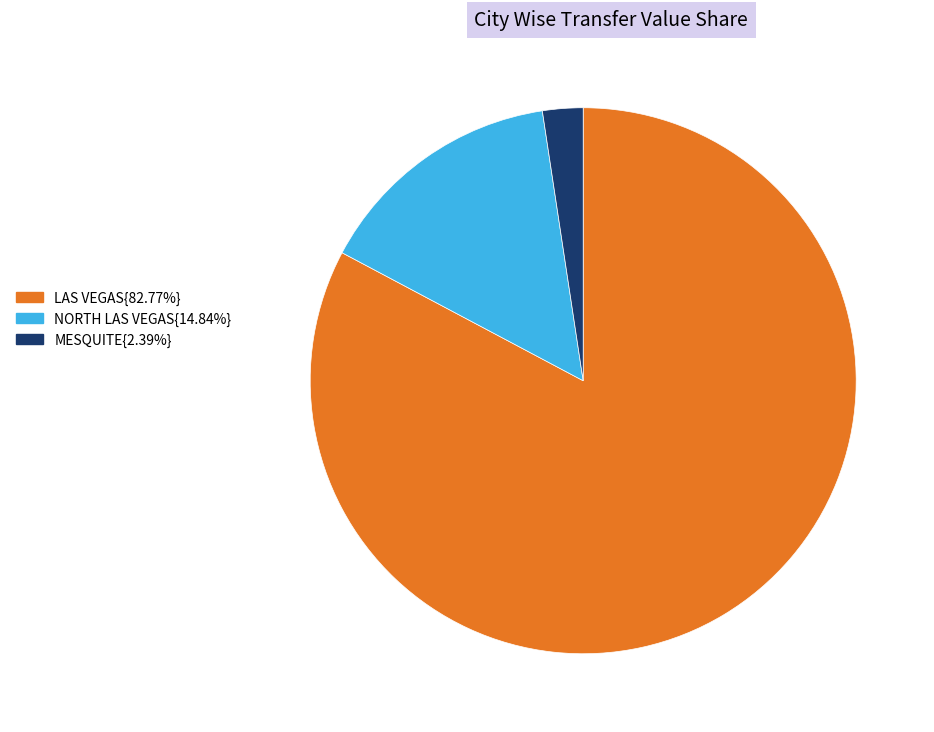

Does any single category account for the majority?

Yes